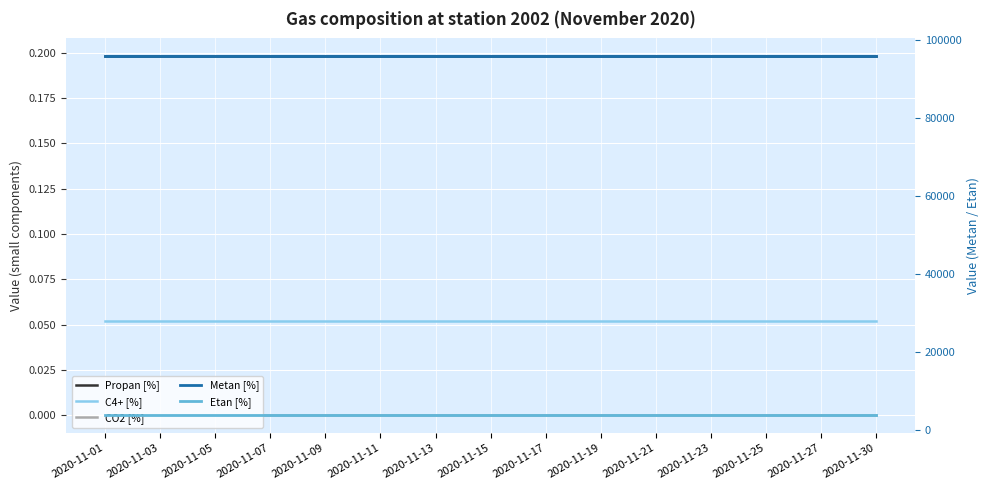

True or false: Propan [%] has a value of 0.2 at 2020-11-30.

True